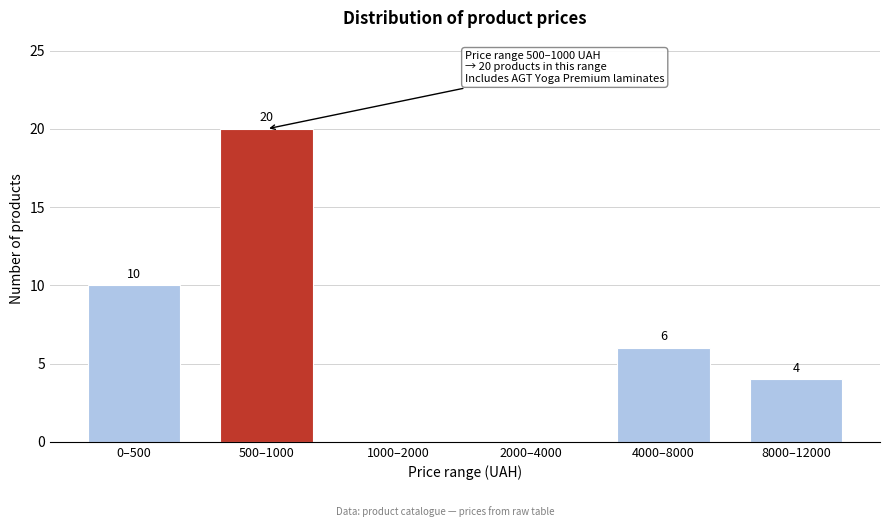

Reading right to left, list all the values displayed in this chart.

8000–12000=4	4000–8000=6	2000–4000=0	1000–2000=0	500–1000=20	0–500=10